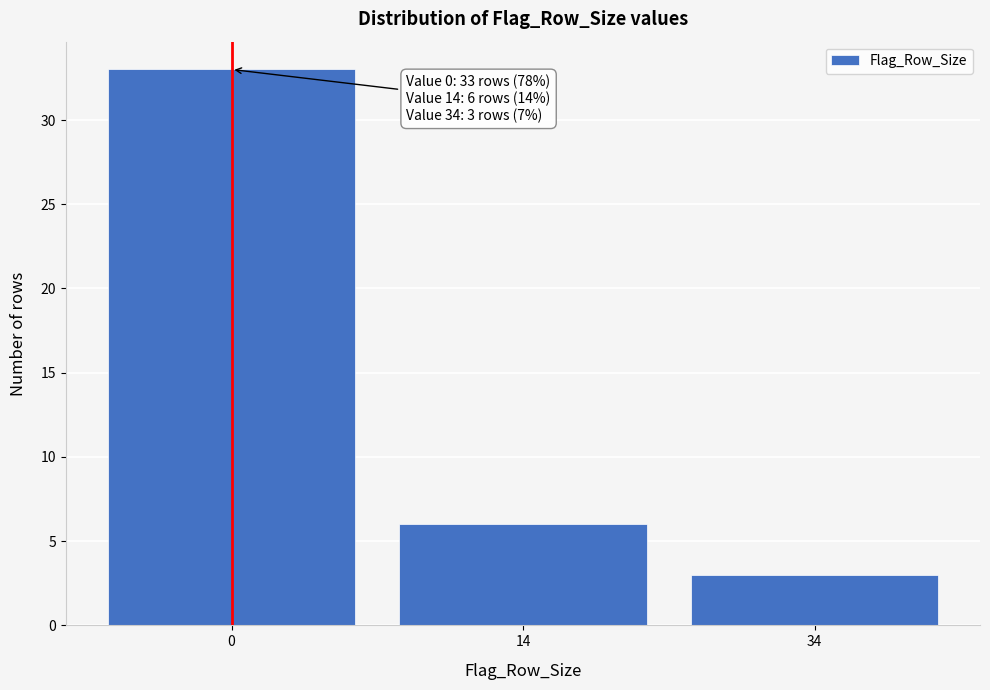

Reading left to right, extract all data points from this chart.

33	6	3